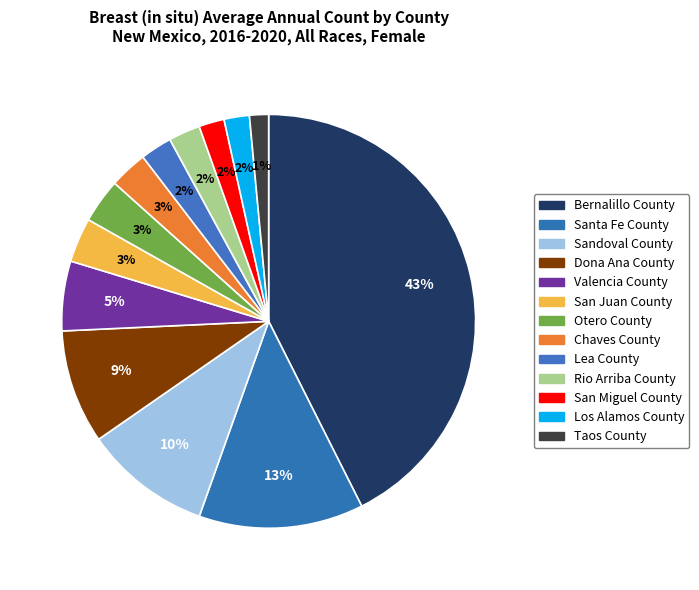

Count the number of slices in the pie.

13